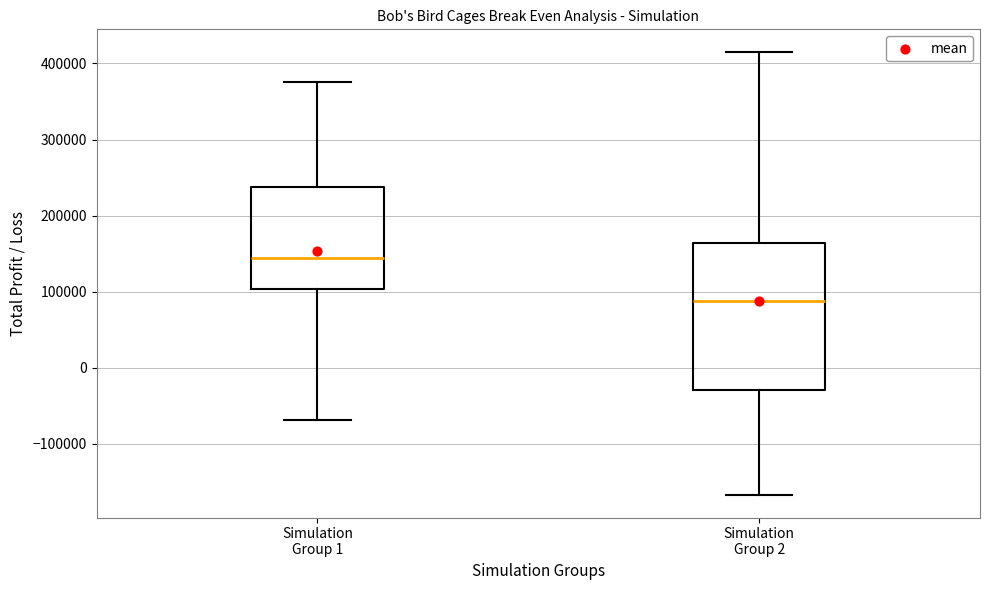

Where is the upper edge of the box for Simulation Group 1 on the y-axis? The values are not printed on the chart, so give them approximately, as read against the axis.

240000